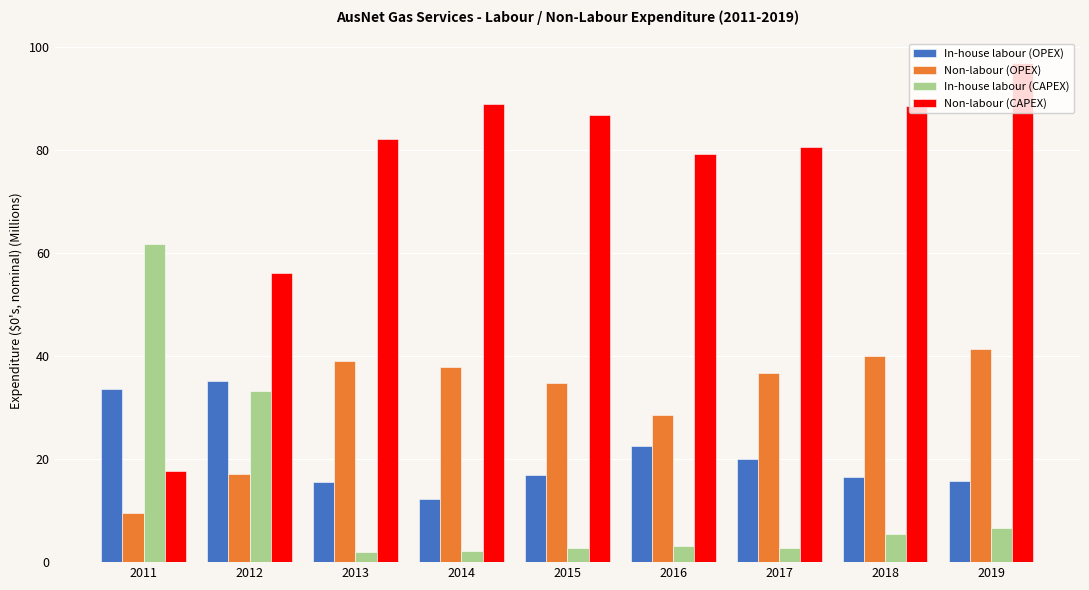

Read the Non-labour (CAPEX) value at 2018.

88.5